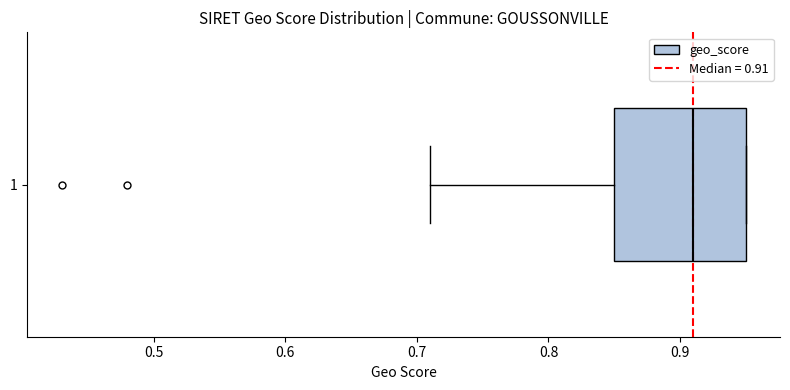

Read this box plot against the x-axis: the position of the median line, the range covered by the box, and the ends of both whiskers. The values are not printed on the chart, so give them approximately, as read against the axis.

median 0.91, box 0.85 to 0.95, whiskers 0.71 to 0.95